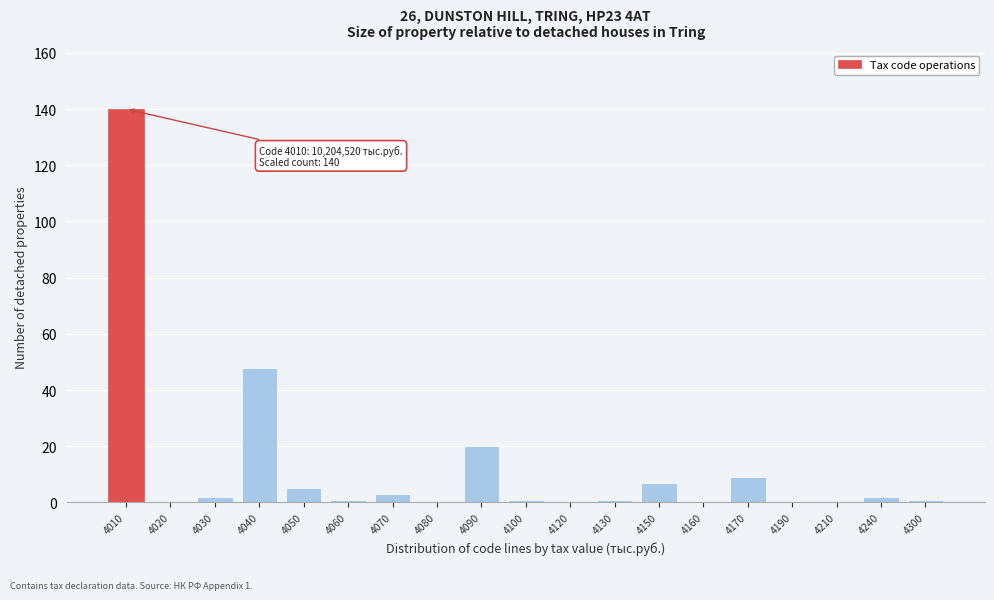

Reading right to left, transcribe all the data shown in this chart.

4300=1	4240=2	4210=0	4190=0	4170=9	4160=0	4150=7	4130=1	4120=0	4100=1	4090=20	4080=0	4070=3	4060=1	4050=5	4040=48	4030=2	4020=0	4010=140